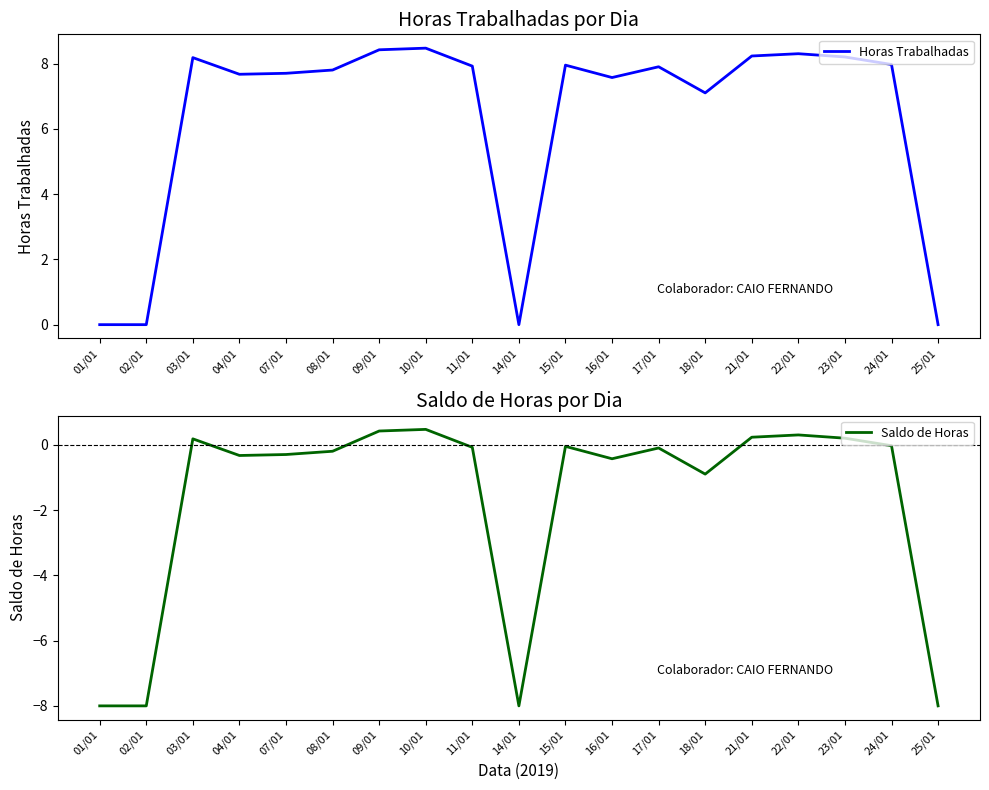

Which series changed the most between 16/01 and 22/01?

Horas Trabalhadas